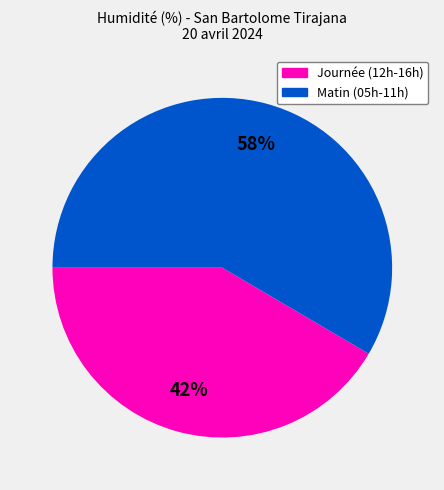

To the nearest percent, what percentage of the pie is Journée (12h-16h)?

42%